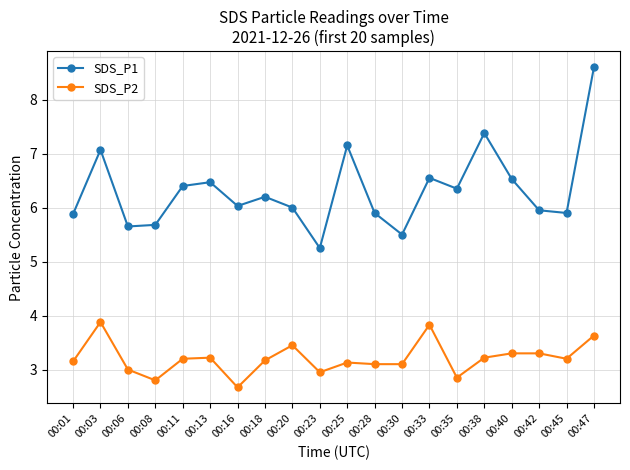

At which category does SDS_P2 reach its first local peak?

00:03